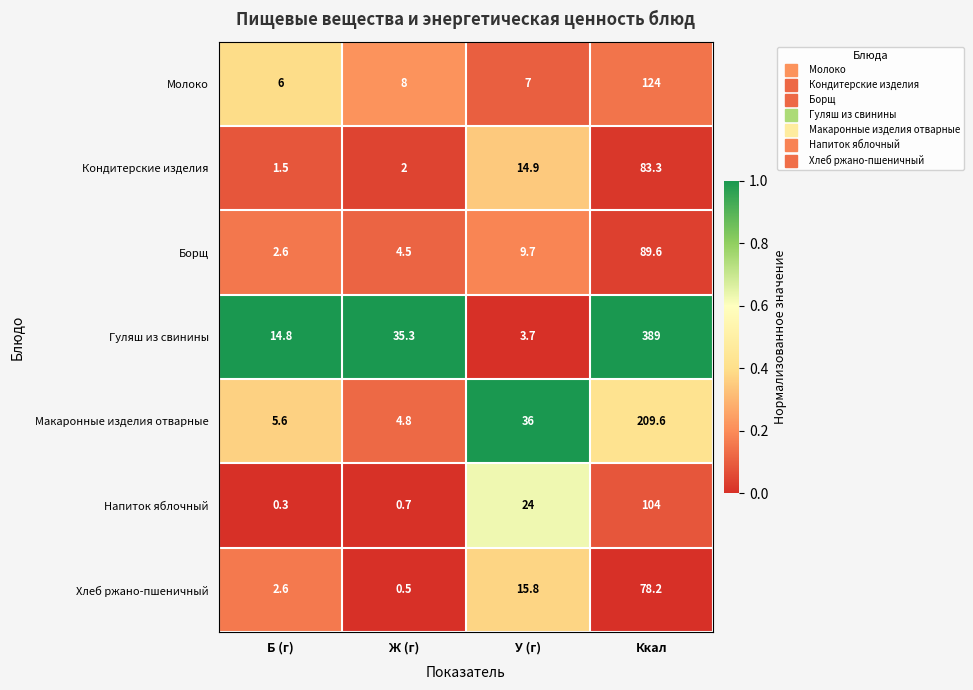

Is it true that Макаронные изделия отварные equals 301.1 at Ккал?

False